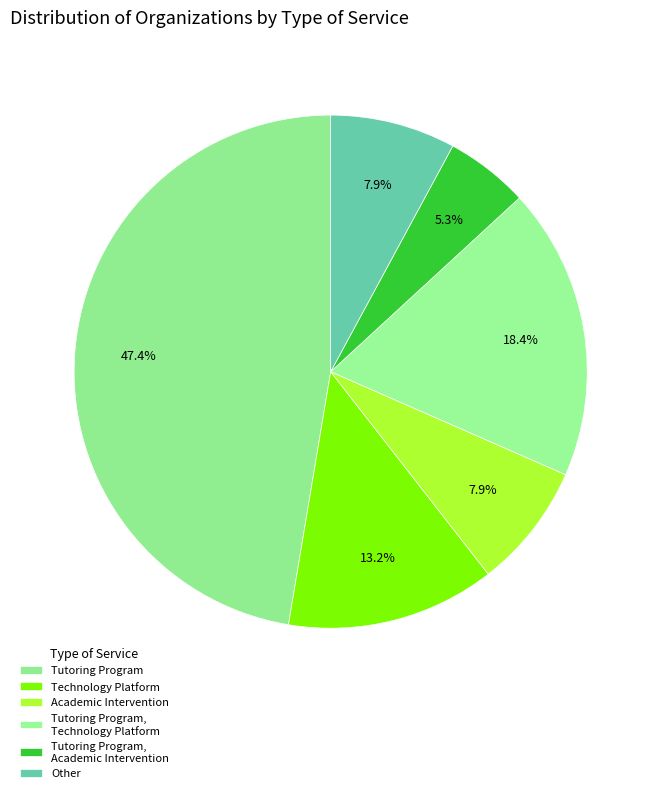

To the nearest percent, what is the difference between the Tutoring Program, Academic Intervention and Tutoring Program slice percentages?

42%